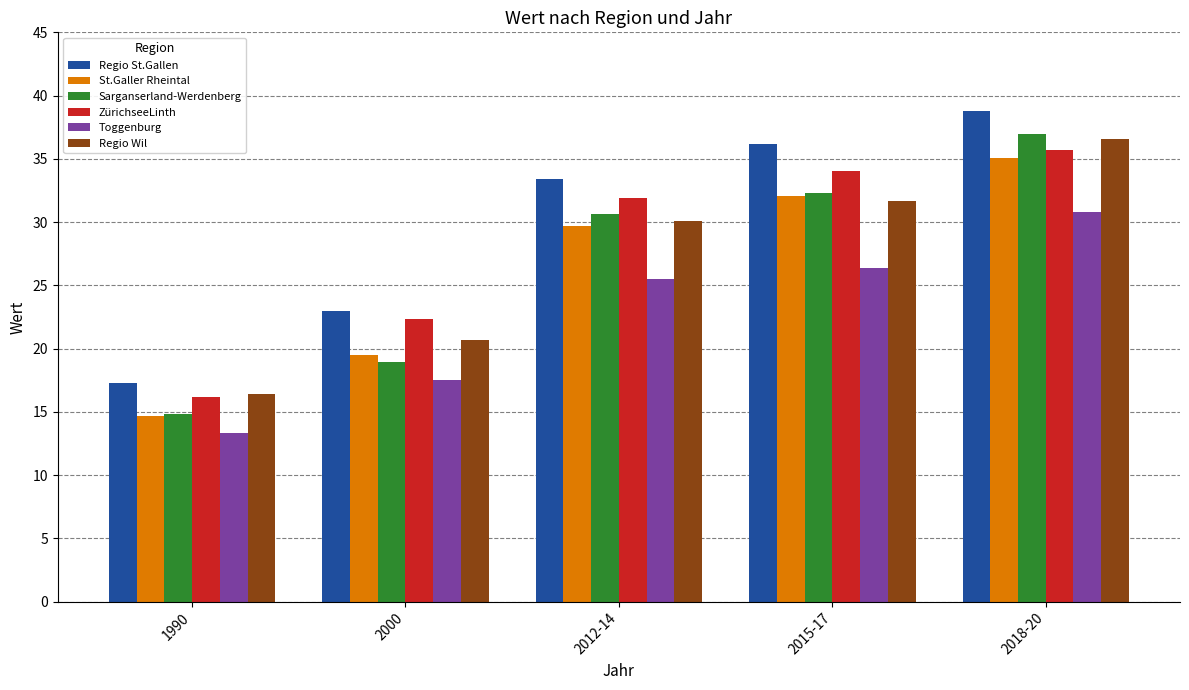

Reading left to right, extract all data points from this chart.

Regio St.Gallen: 17.3	23.0	33.4	36.2	38.8
St.Galler Rheintal: 14.7	19.5	29.7	32.1	35.1
Sarganserland-Werdenberg: 14.8	18.9	30.6	32.3	37.0
ZürichseeLinth: 16.2	22.3	31.9	34.0	35.7
Toggenburg: 13.3	17.5	25.5	26.4	30.8
Regio Wil: 16.4	20.7	30.1	31.7	36.6